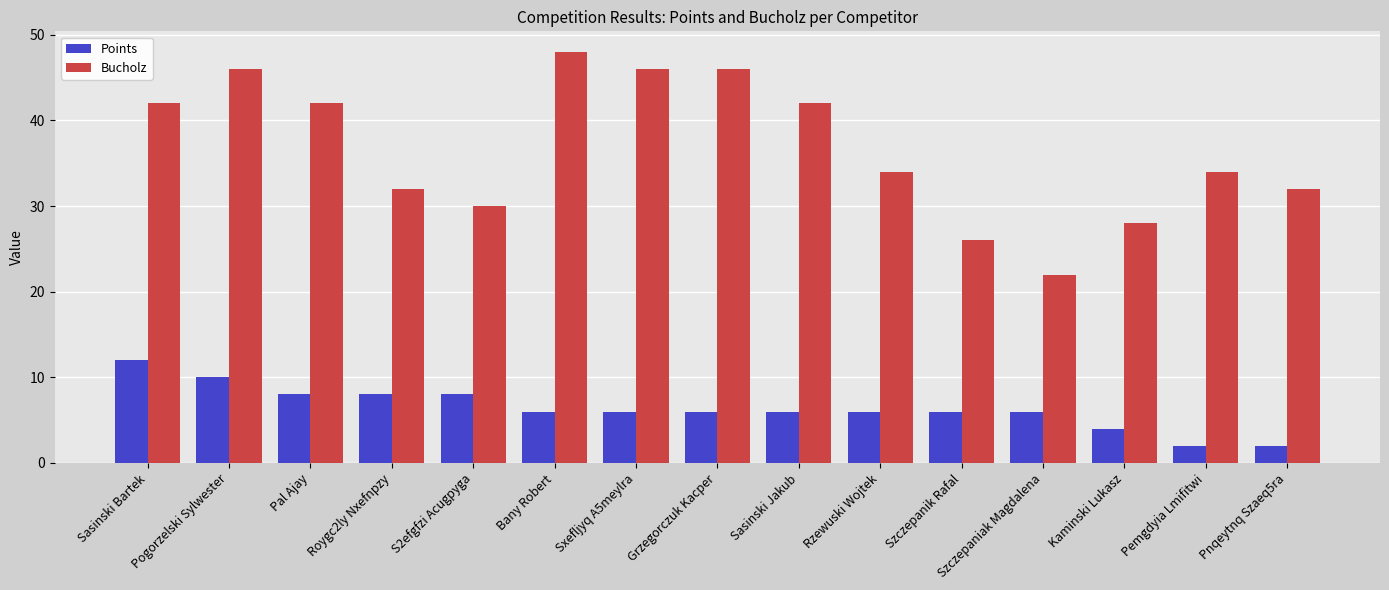

Reading left to right, transcribe all the data shown in this chart.

Points: Sasinski Bartek=12	Pogorzelski Sylwester=10	Pal Ajay=8	Roygc2ly Nxefnpzy=8	S2efgfzi Acugpyga=8	Bany Robert=6	Sxefljyq A5meylra=6	Grzegorczuk Kacper=6	Sasinski Jakub=6	Rzewuski Wojtek=6	Szczepanik Rafal=6	Szczepaniak Magdalena=6	Kaminski Lukasz=4	Pemgdyia Lmifitwi=2	Pnqeytnq Szaeq5ra=2
Bucholz: Sasinski Bartek=42	Pogorzelski Sylwester=46	Pal Ajay=42	Roygc2ly Nxefnpzy=32	S2efgfzi Acugpyga=30	Bany Robert=48	Sxefljyq A5meylra=46	Grzegorczuk Kacper=46	Sasinski Jakub=42	Rzewuski Wojtek=34	Szczepanik Rafal=26	Szczepaniak Magdalena=22	Kaminski Lukasz=28	Pemgdyia Lmifitwi=34	Pnqeytnq Szaeq5ra=32